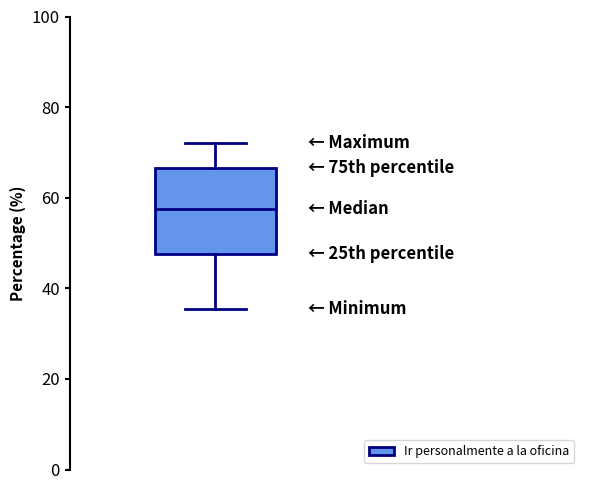

Transcribe this box plot: give where the median line is, the range the box spans, and where the two whiskers end, as read against the y-axis. The values are not printed on the chart, so give them approximately, as read against the axis.

median 58, box 48 to 66, whiskers 36 to 72